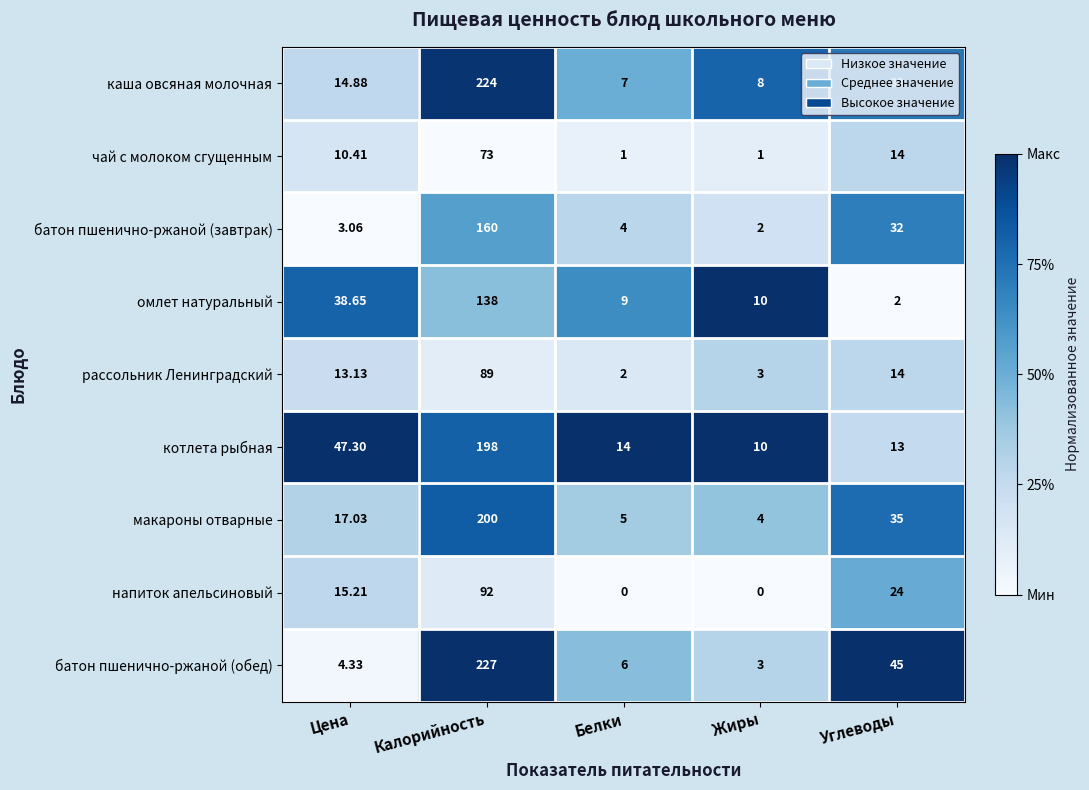

Where does the каша овсяная молочная series first go above 14?

Цена